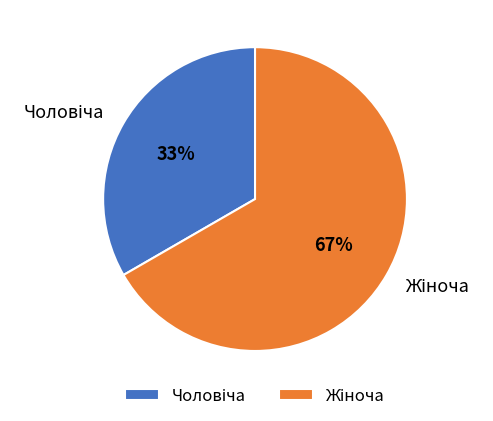

Is there any slice that represents more than half of the pie?

Yes